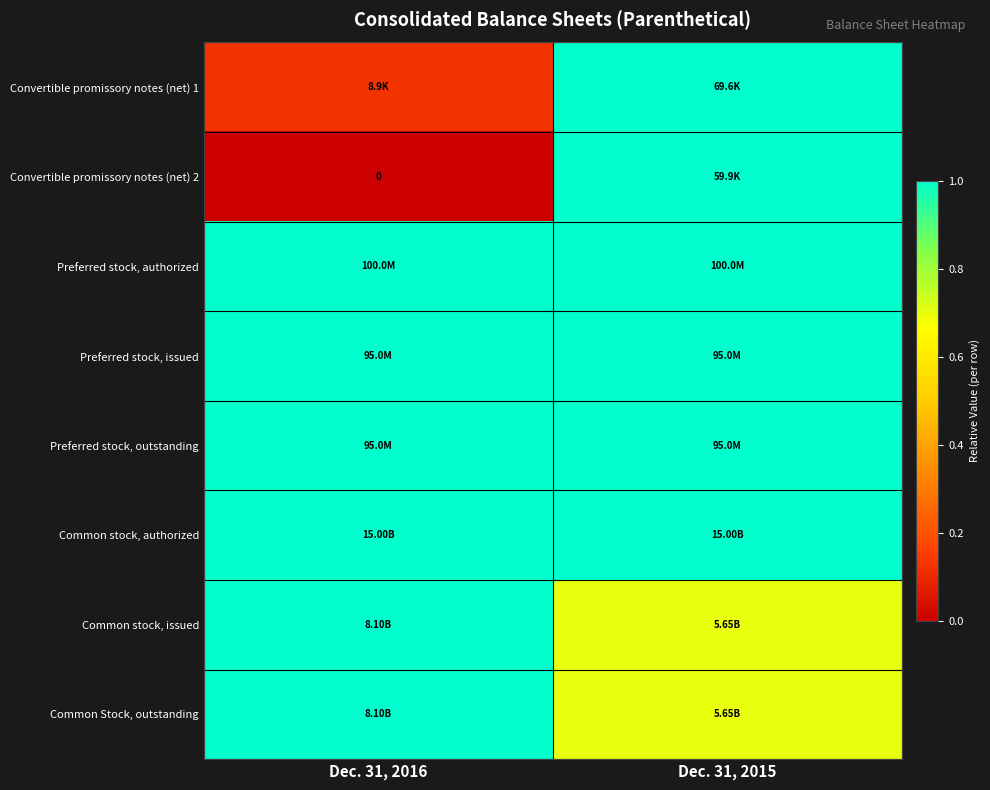

At which label is Convertible promissory notes (net) 2 closest to 0?

Dec. 31, 2016